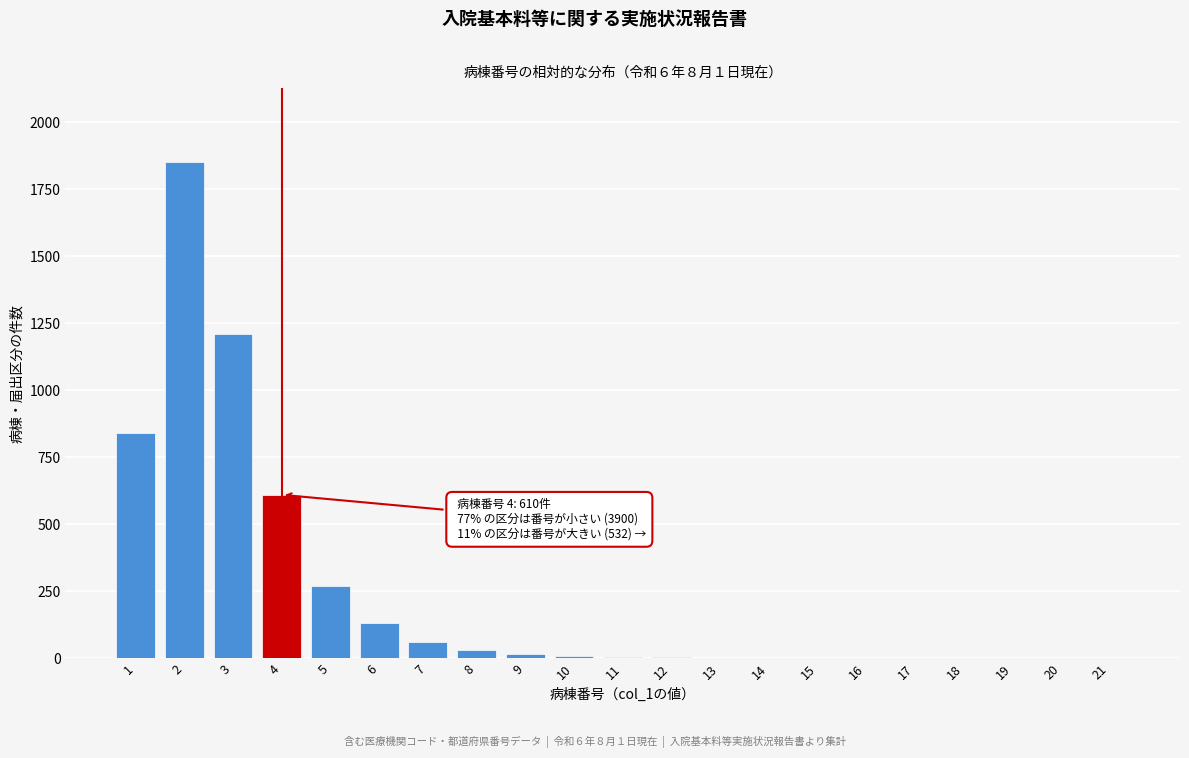

Approximately how many times larger is the value at 2 compared to 5?

6.9